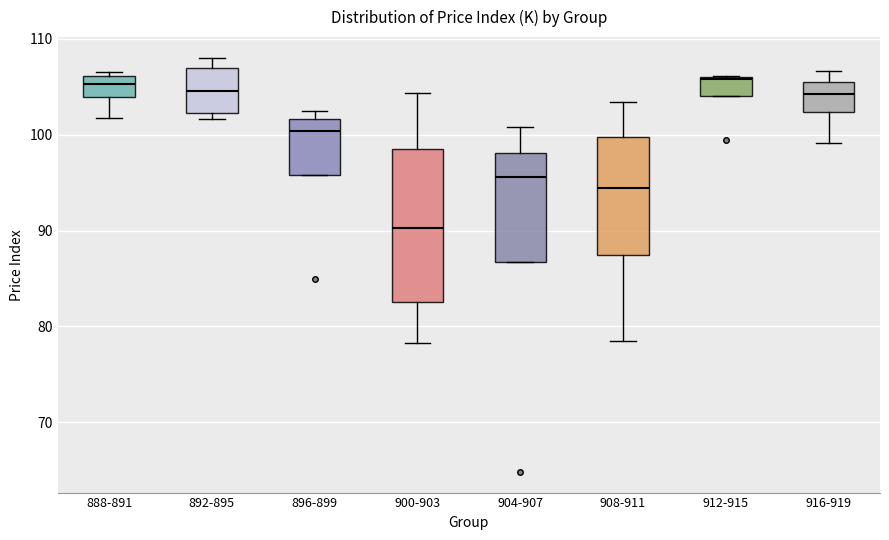

Where is the lower edge of the box for 896-899 on the y-axis? The values are not printed on the chart, so give them approximately, as read against the axis.

96